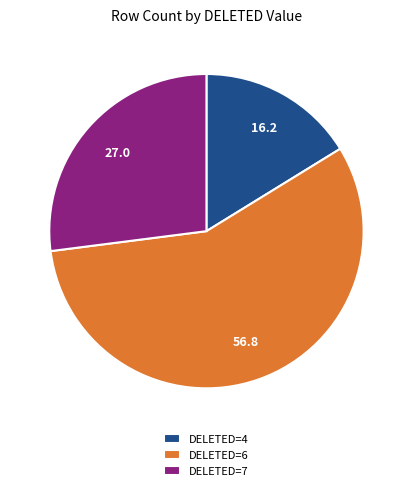

Which has a higher value, DELETED=4 or DELETED=6?

DELETED=6